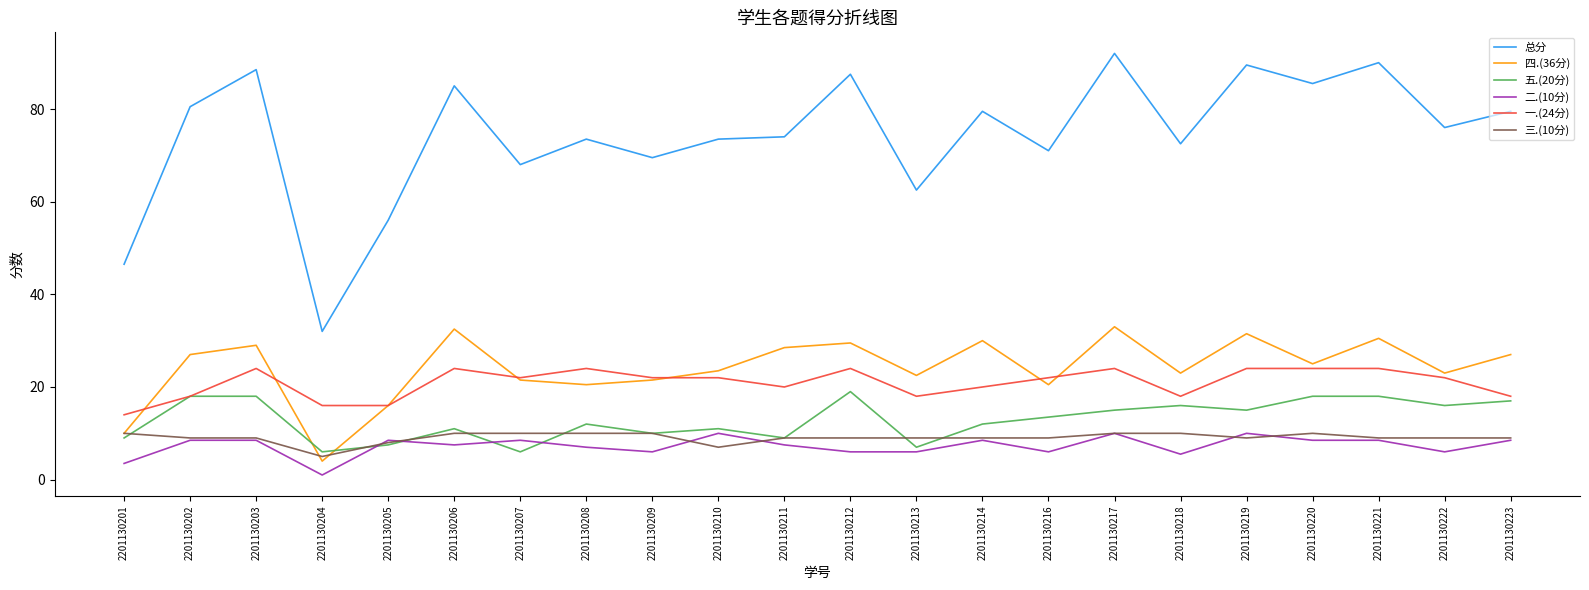

What is the difference between the highest and lowest values at 2201130221?

81.5